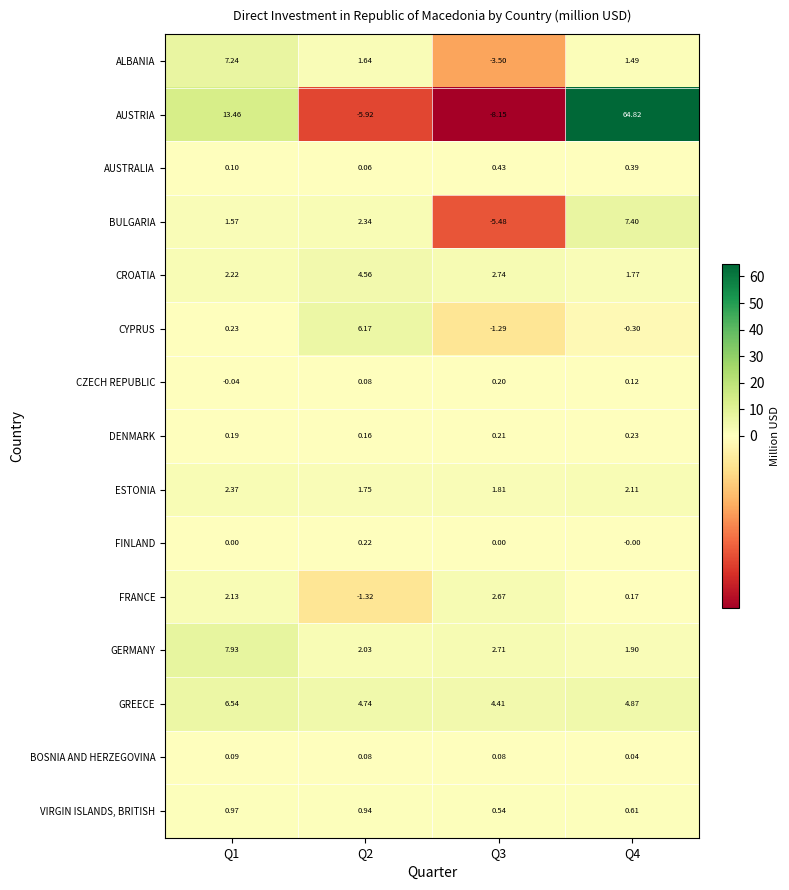

Which series has the largest total across all categories?

AUSTRIA